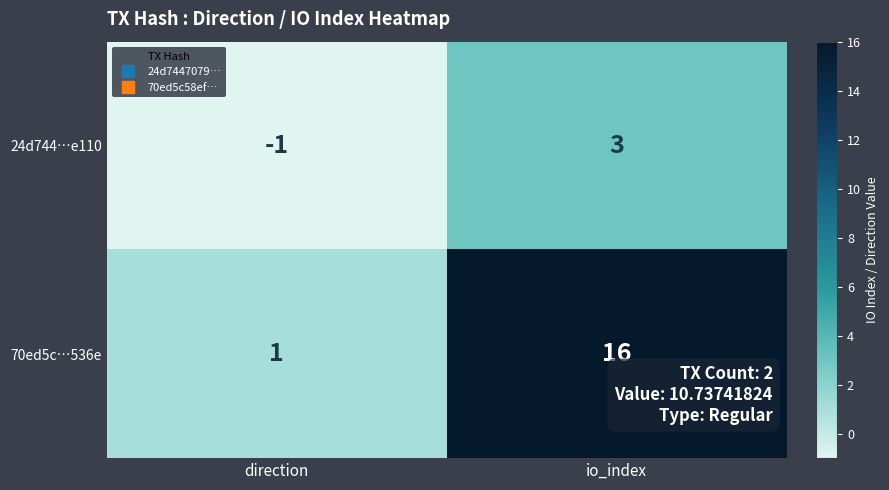

Is it true that 70ed5c…536e equals 9 at io_index?

False